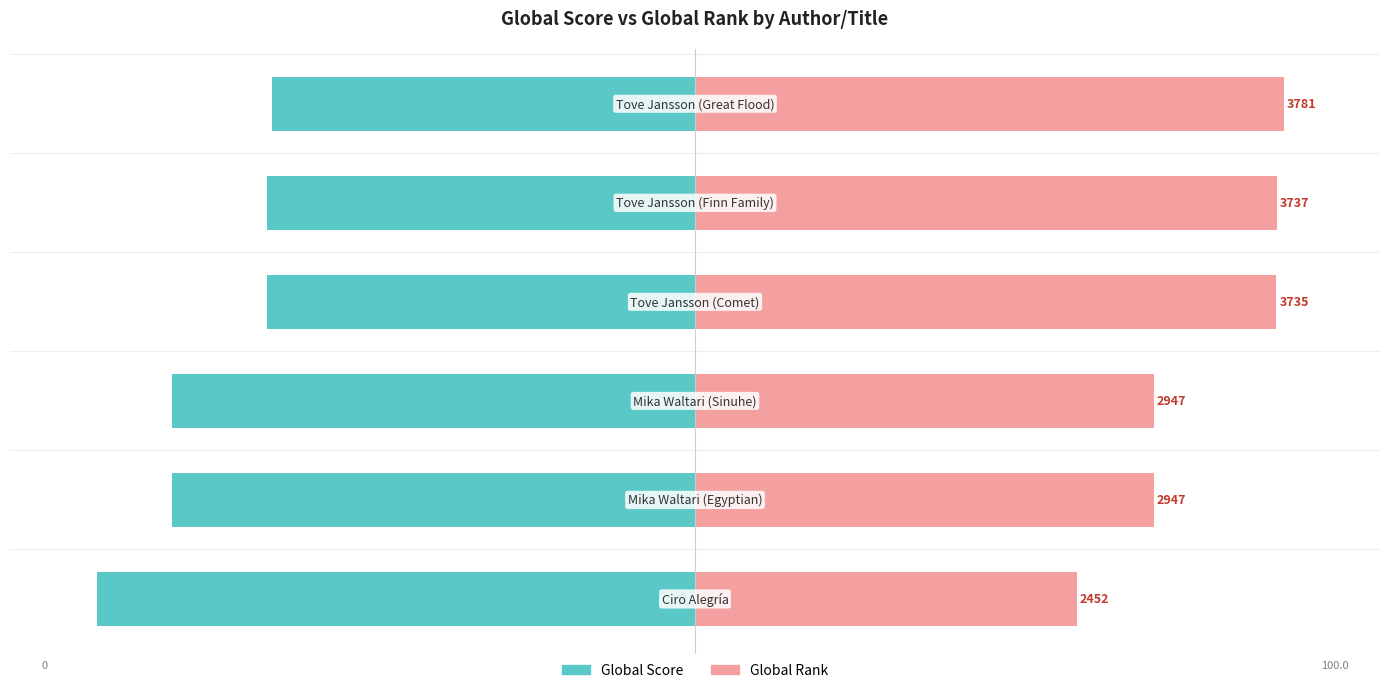

True or false: Global Rank has a value of 104.6 at 0.

False